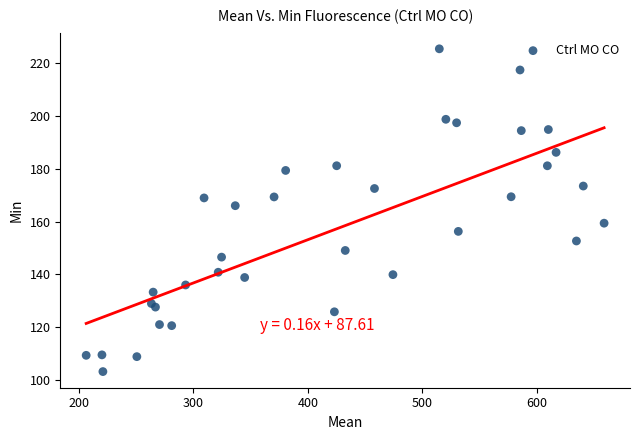

What is the range of X values (max minus min)?

452.1